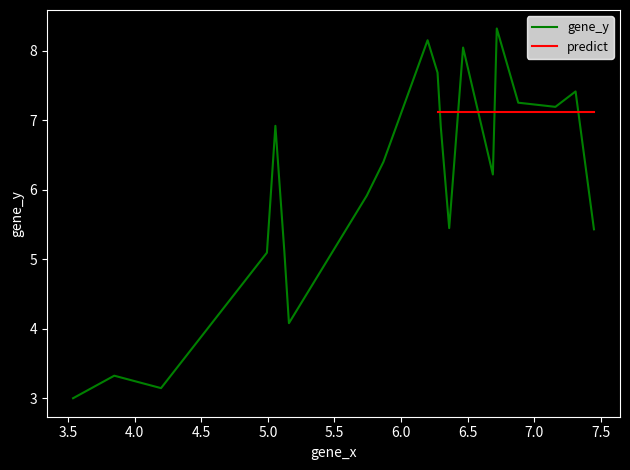

Count the number of values greater than 6.

11